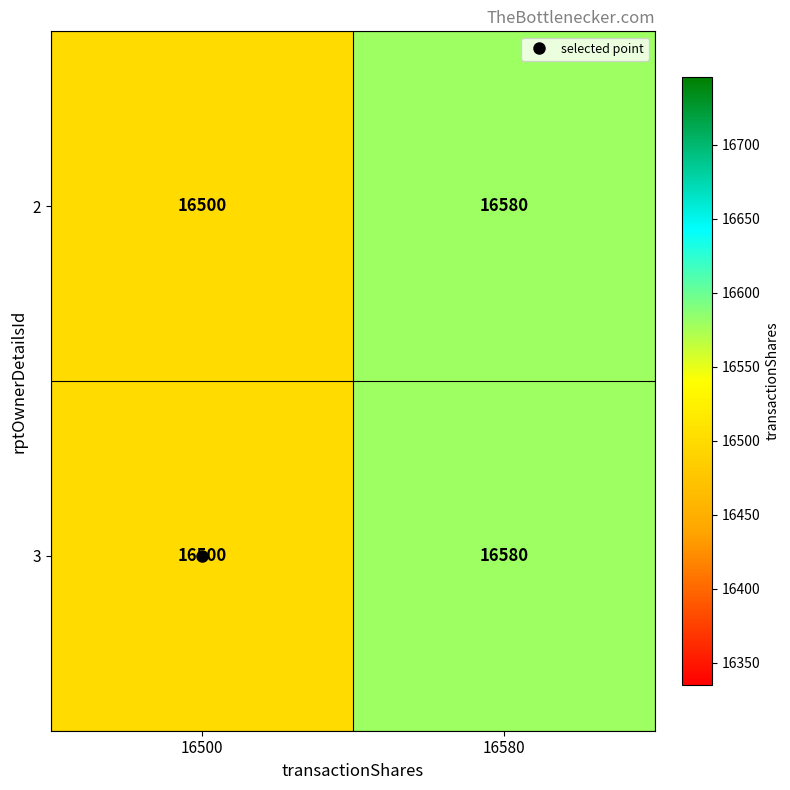

The value of 3 at 16500 is 22151. True or false?

False